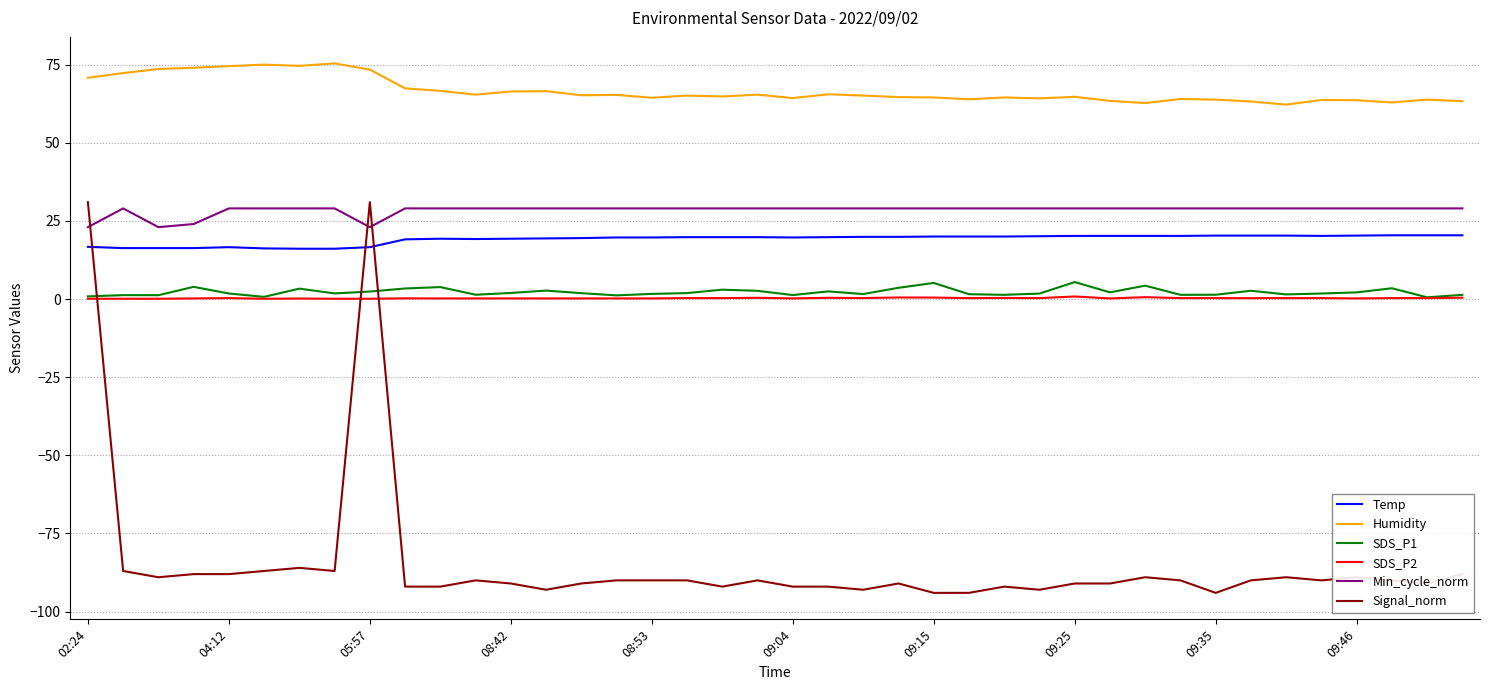

Rank the series by their maximum value, from highest to lowest.

Humidity, Signal_norm, Min_cycle_norm, Temp, SDS_P1, SDS_P2